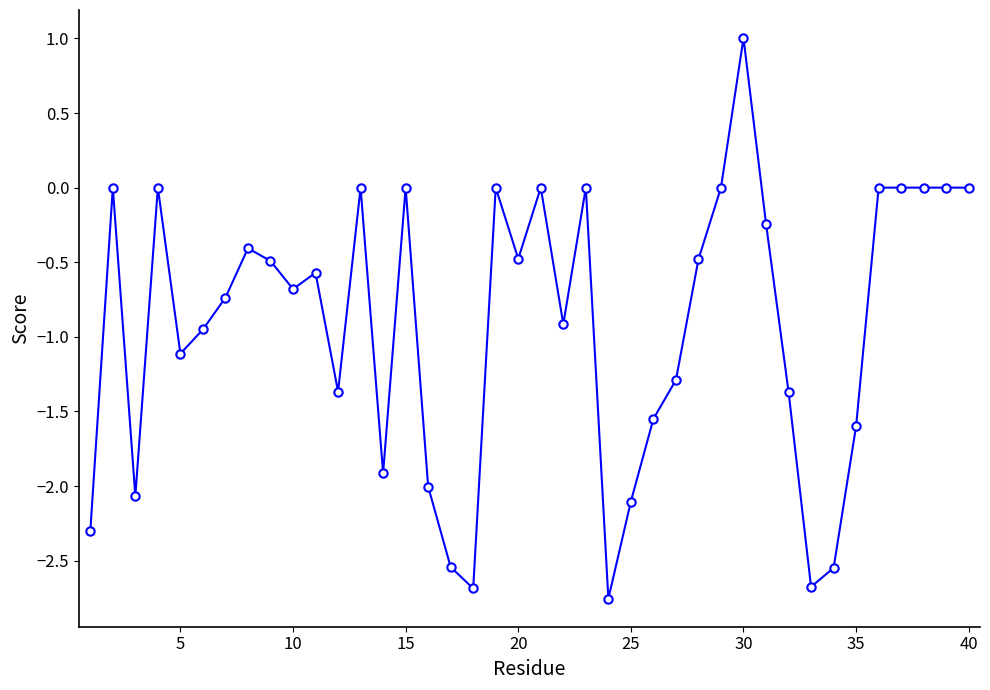

What is the difference between the maximum and minimum values?

3.8